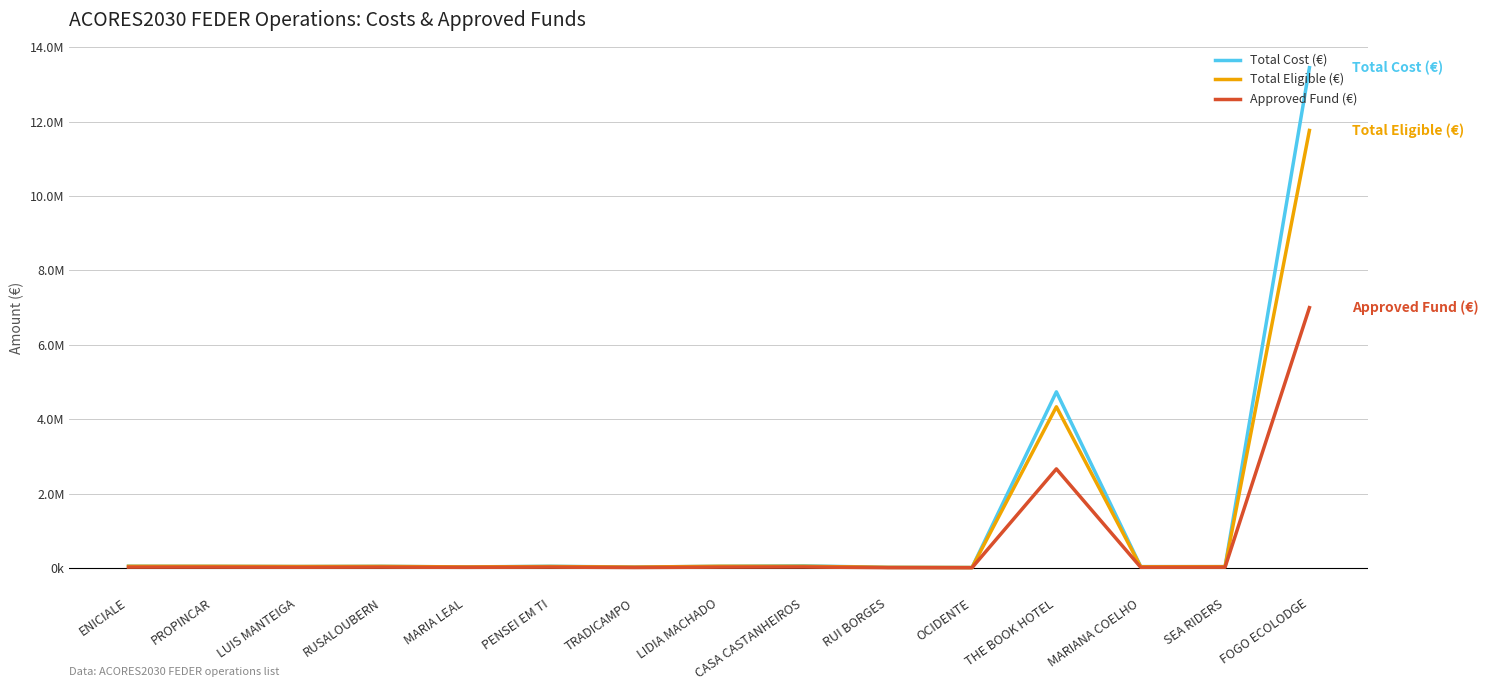

What is the highest value of the Approved Fund (€) series?

7000000.0